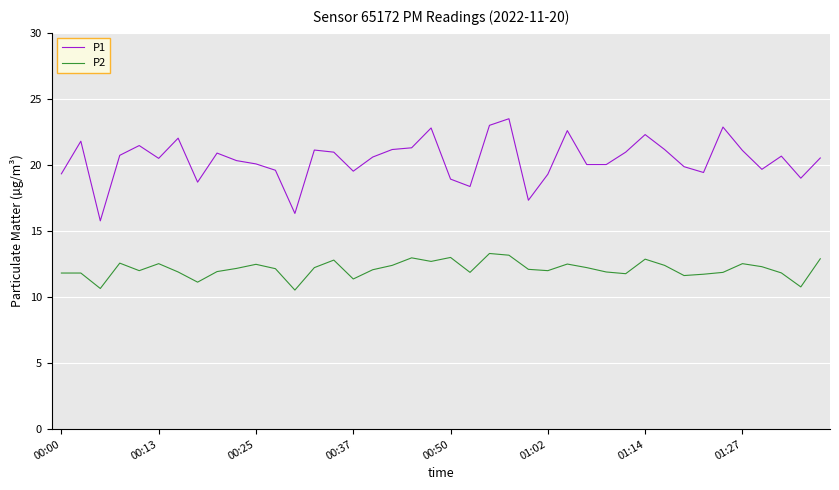

How many distinct data groups are displayed?

2